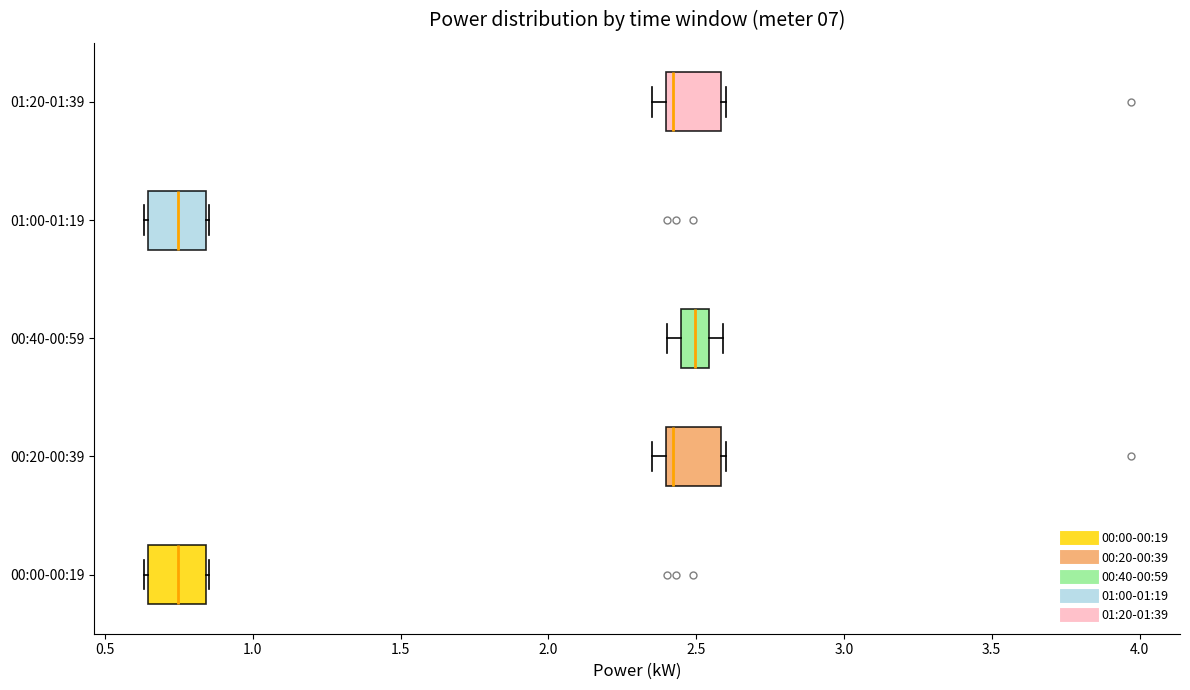

Reading bottom to top, transcribe this box plot: for each box, give where its median line is, the range the box spans, and where its two whiskers end, as read against the x-axis. The values are not printed on the chart, so give them approximately, as read against the axis.

00:00-00:19: median 0.75, box 0.65 to 0.85, whiskers 0.65 (just left of the box's left edge) to 0.85
00:20-00:39: median 2.40 (just right of the box's left edge), box 2.40 to 2.60, whiskers 2.35 to 2.60 (just right of the box's right edge)
00:40-00:59: median 2.50, box 2.45 to 2.55, whiskers 2.40 to 2.60
01:00-01:19: median 0.75, box 0.65 to 0.85, whiskers 0.65 (just left of the box's left edge) to 0.85
01:20-01:39: median 2.40 (just right of the box's left edge), box 2.40 to 2.60, whiskers 2.35 to 2.60 (just right of the box's right edge)